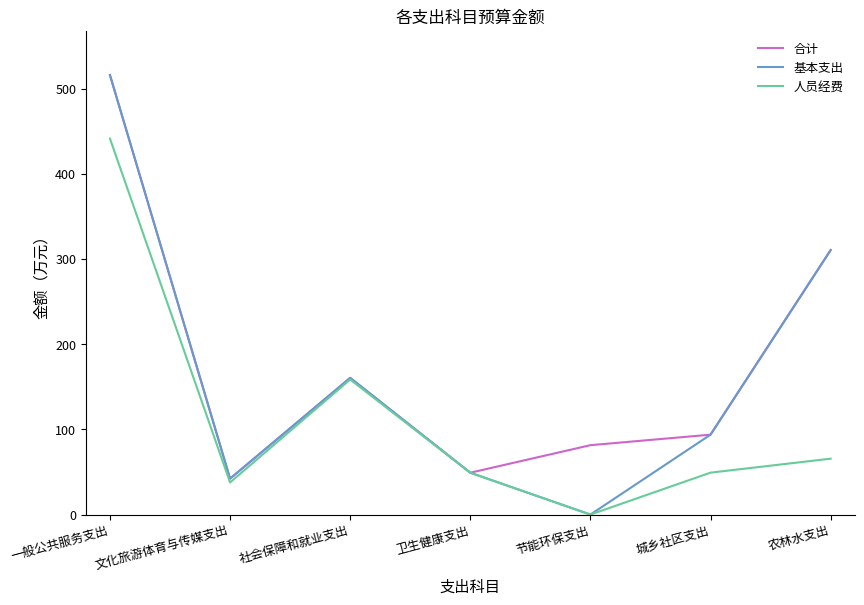

The value of 合计 at 卫生健康支出 is 18.9. True or false?

False